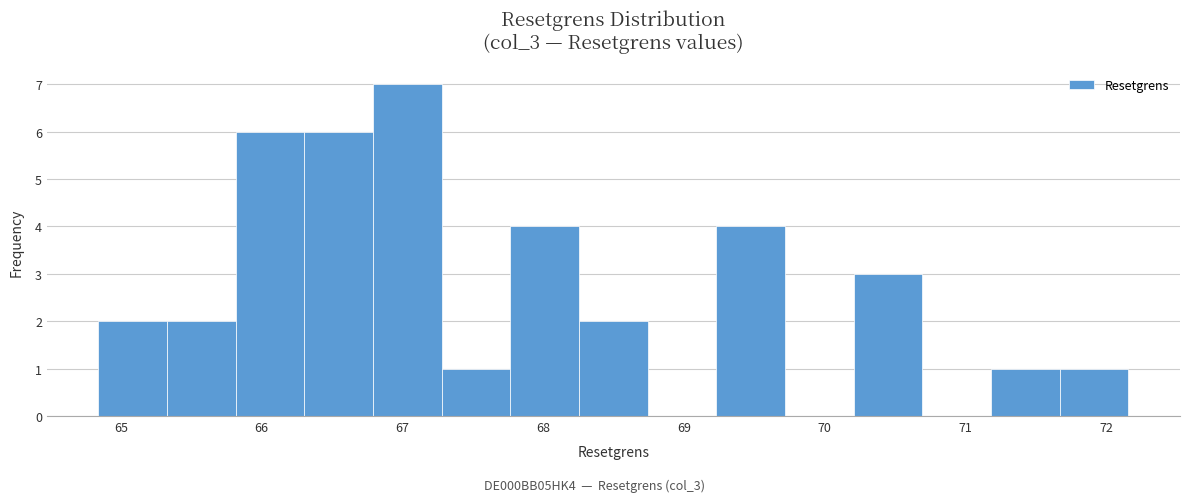

What is the height of the bar covering 70.2 to 70.7 on the x-axis? Neither the bar edges nor the heights are printed on the chart, so give them approximately, as read against the axes.

3